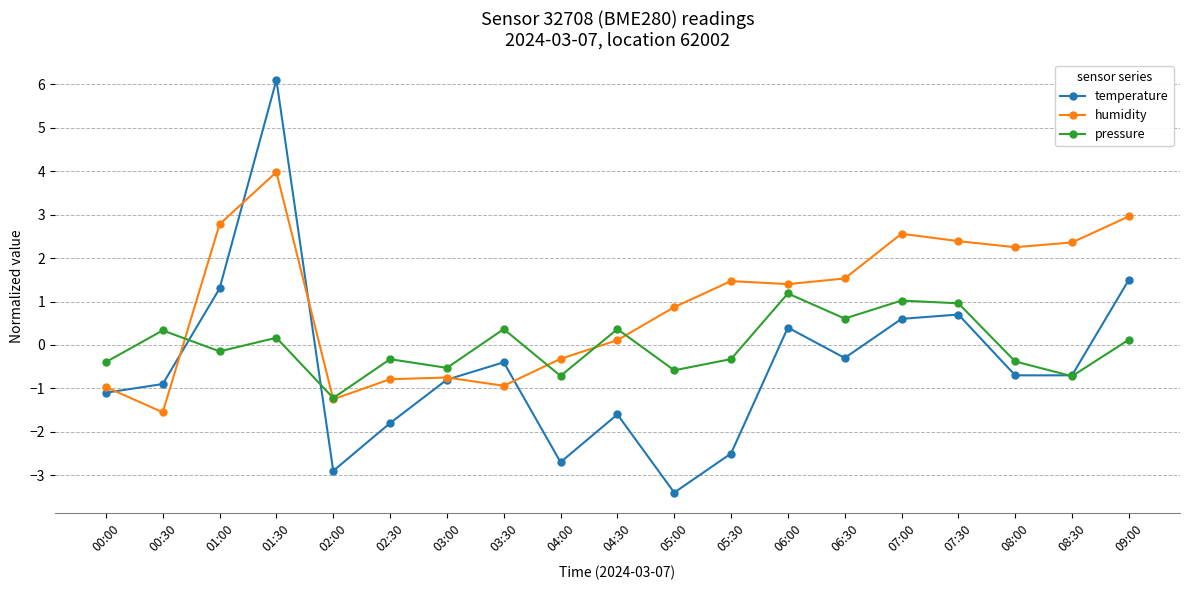

What is the value of the temperature point at the 16th from the left?

0.7